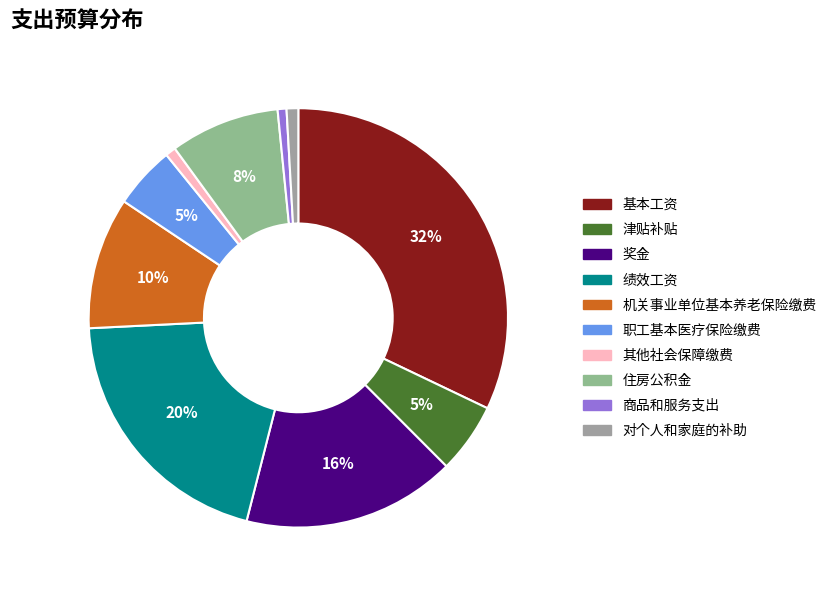

To the nearest percent, what is the difference between the 对个人和家庭的补助 and 住房公积金 slice percentages?

8%